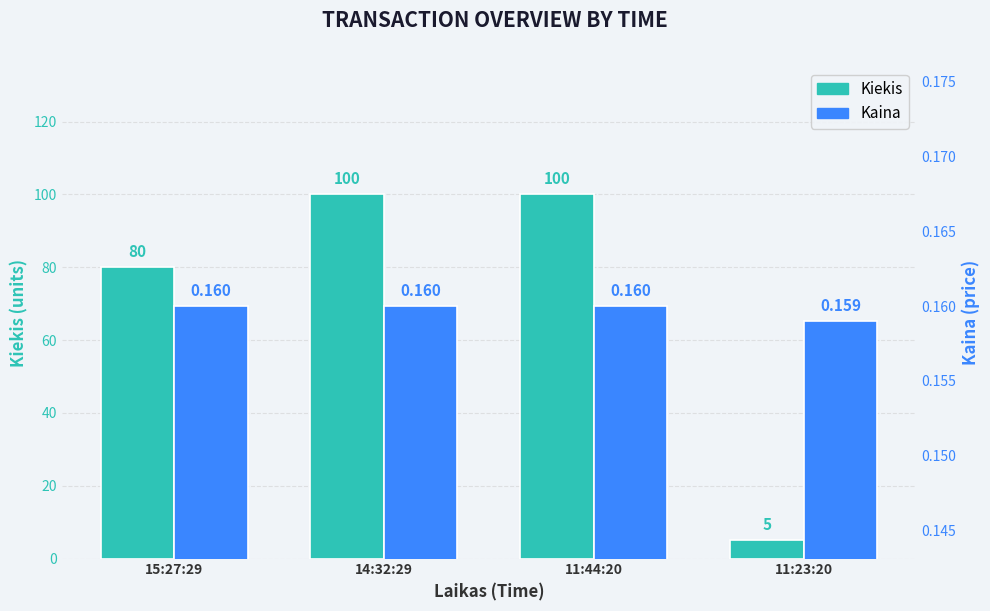

How many bars are there in each group?

2